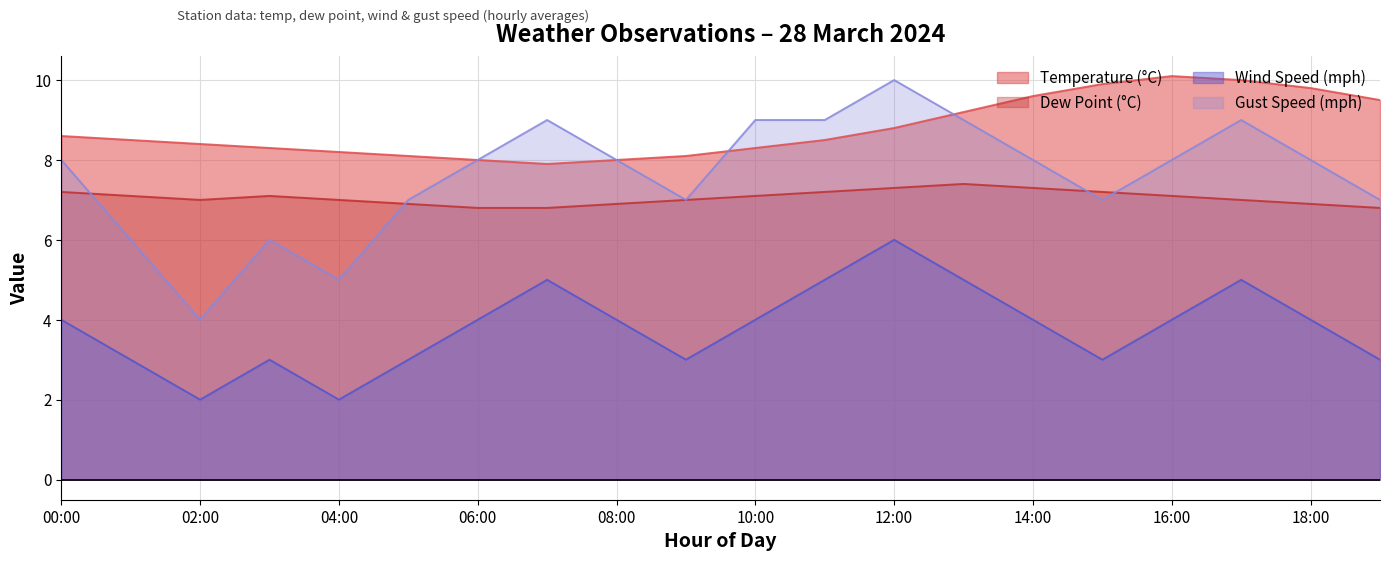

Reading left to right, list all the values displayed in this chart.

temp: 8.6	8.5	8.4	8.3	8.2	8.1	8.0	7.9	8.0	8.1	8.3	8.5	8.8	9.2	9.6	9.9	10.1	10.0	9.8	9.5
dp: 7.2	7.1	7.0	7.1	7.0	6.9	6.8	6.8	6.9	7.0	7.1	7.2	7.3	7.4	7.3	7.2	7.1	7.0	6.9	6.8
wind_mph: 4.0	3.0	2.0	3.0	2.0	3.0	4.0	5.0	4.0	3.0	4.0	5.0	6.0	5.0	4.0	3.0	4.0	5.0	4.0	3.0
gust_mph: 8.0	6.0	4.0	6.0	5.0	7.0	8.0	9.0	8.0	7.0	9.0	9.0	10.0	9.0	8.0	7.0	8.0	9.0	8.0	7.0